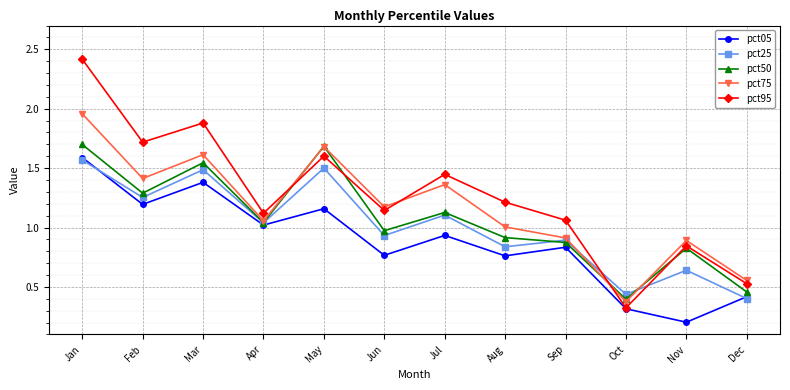

At which category is the sum across all series the highest?

Jan